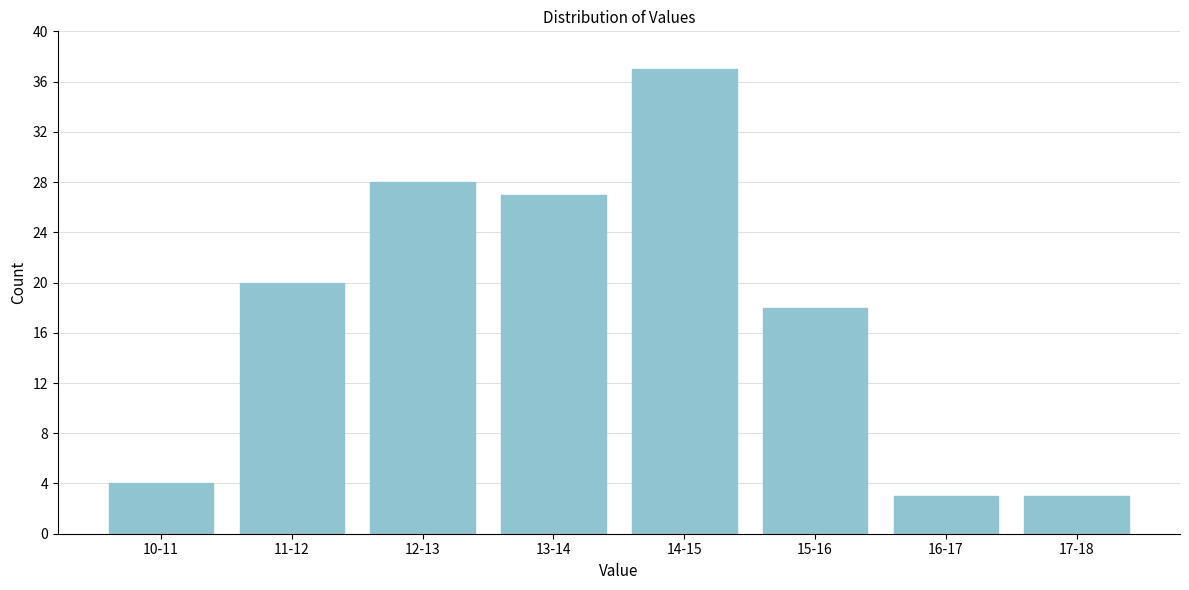

Reading right to left, what are all the values shown in this chart?

3	3	18	37	27	28	20	4